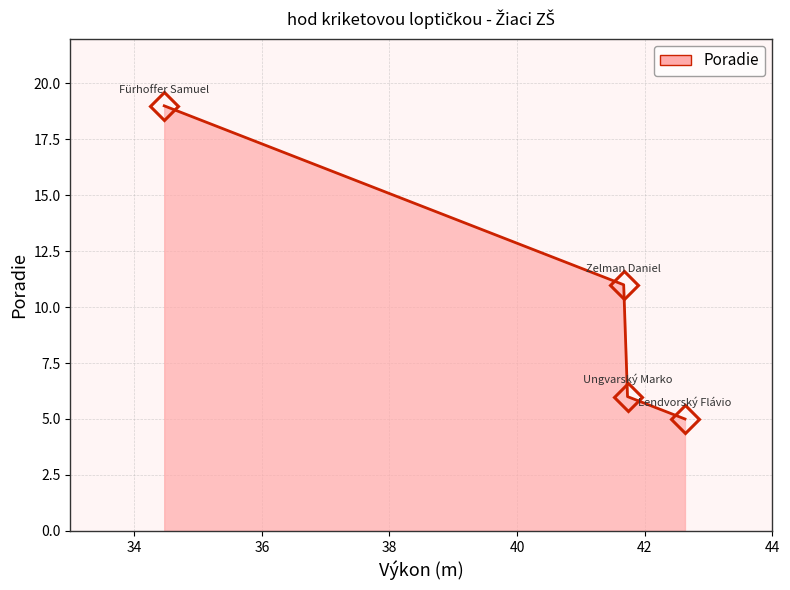

What is the average value?

10